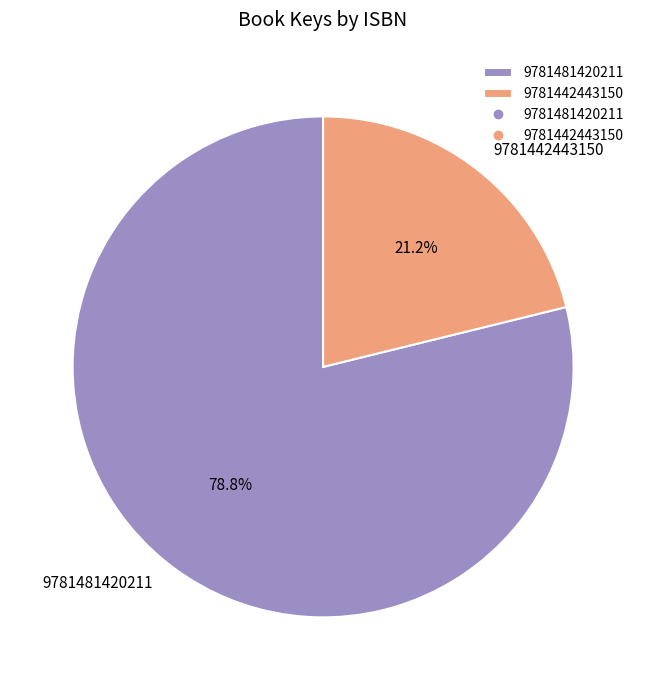

Which category has the biggest portion of the pie?

9781481420211